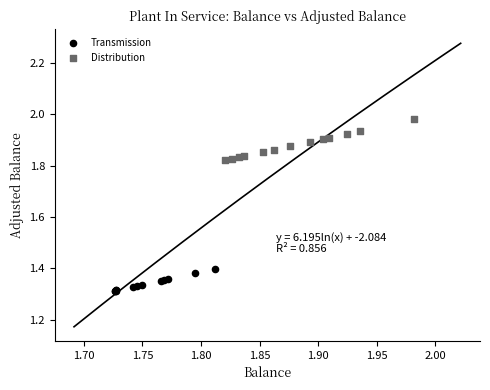

Which series has the widest spread of Y values?

Distribution